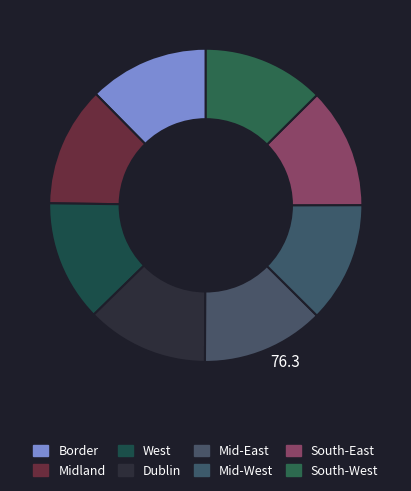

Do South-West and Border together represent more than half of the pie?

No